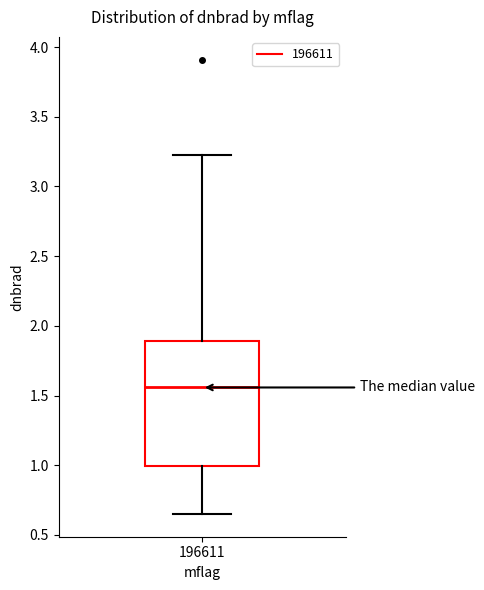

Transcribe this box plot: give where the median line is, the range the box spans, and where the two whiskers end, as read against the y-axis. The values are not printed on the chart, so give them approximately, as read against the axis.

median 1.55, box 1.00 to 1.90, whiskers 0.65 to 3.25